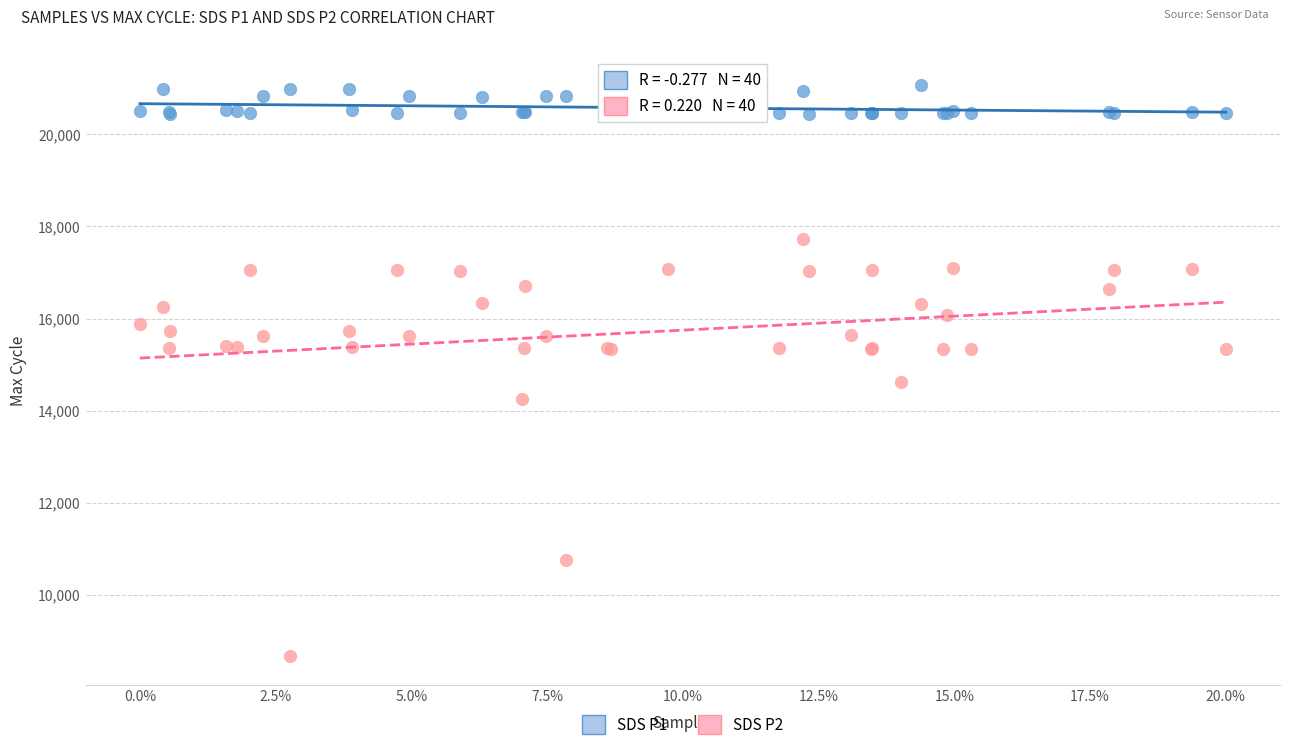

In the SDS P2 series, what Y value is closest to 13194?

14243.0